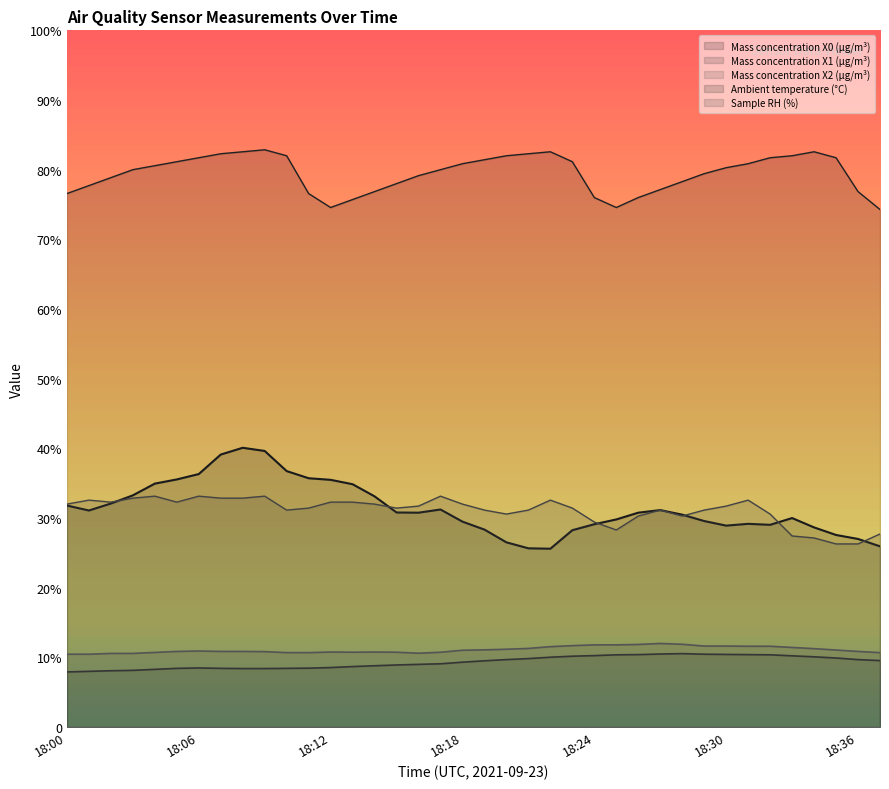

What are all the series names shown in the legend?

Mass concentration X0 (μg/m³), Mass concentration X1 (μg/m³), Mass concentration X2 (μg/m³), Ambient temperature (°C), Sample RH (%)